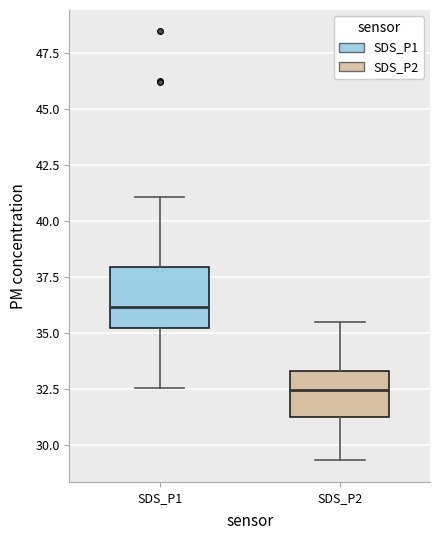

Reading left to right, transcribe this box plot: for each box, give where its median line is, the range the box spans, and where its two whiskers end, as read against the y-axis. The values are not printed on the chart, so give them approximately, as read against the axis.

SDS_P1: median 36.0, box 35.0 to 38.0, whiskers 32.5 to 41.0
SDS_P2: median 32.5, box 31.0 to 33.5, whiskers 29.5 to 35.5